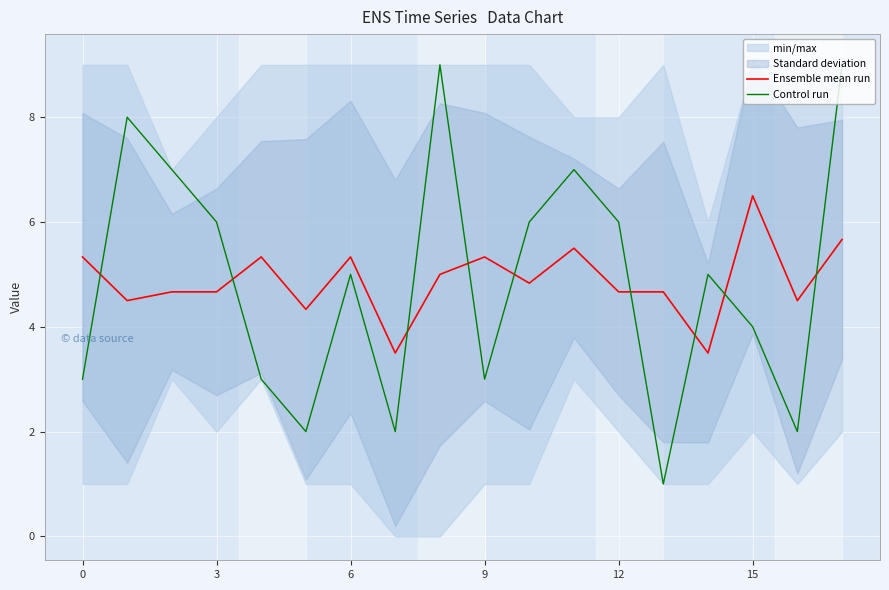

Between 6 and 13, which series saw the biggest shift?

Control run